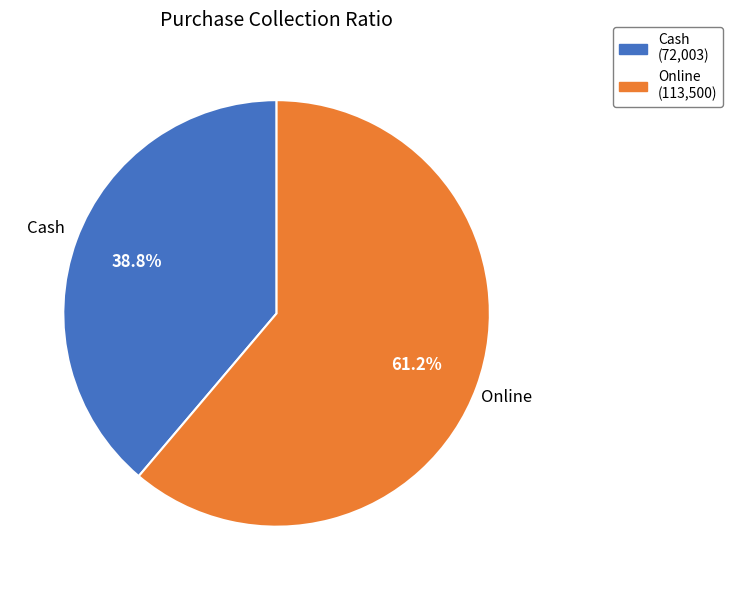

Is it true that Online is 61% of the pie?

True